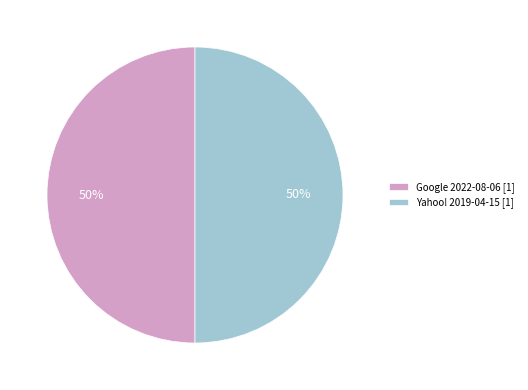

Count the number of slices in the pie.

2